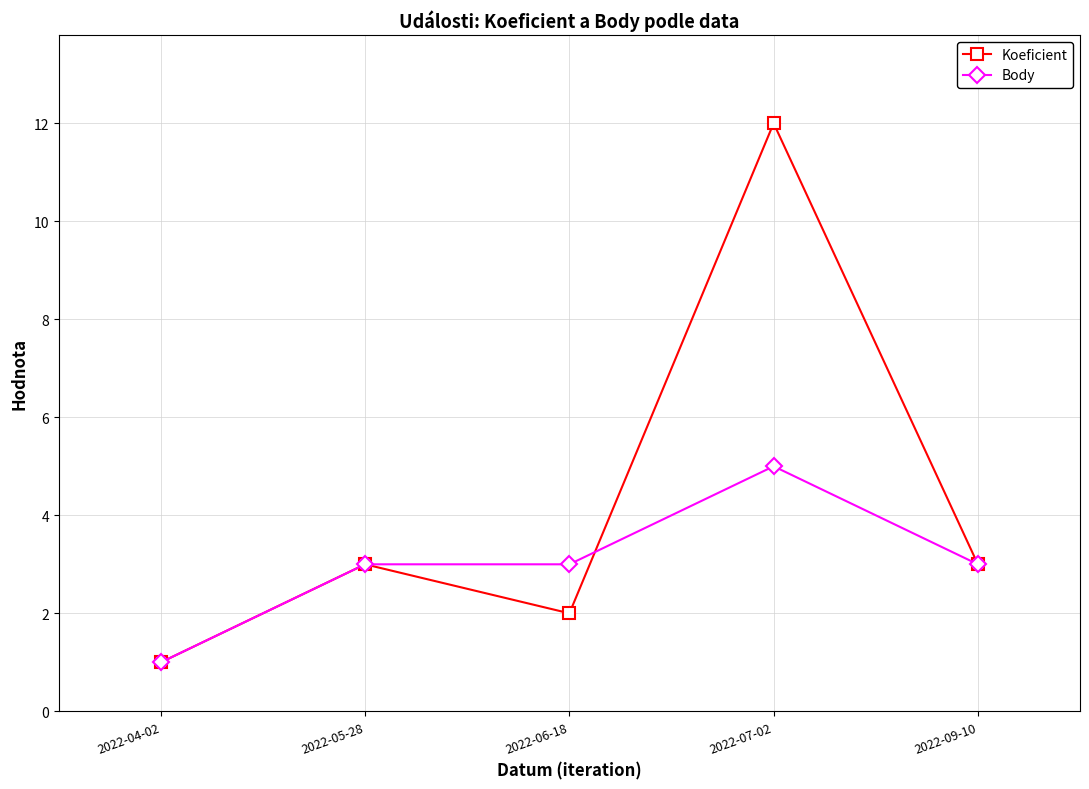

In Koeficient, how many points are lower than both neighbors (excluding endpoints)?

1